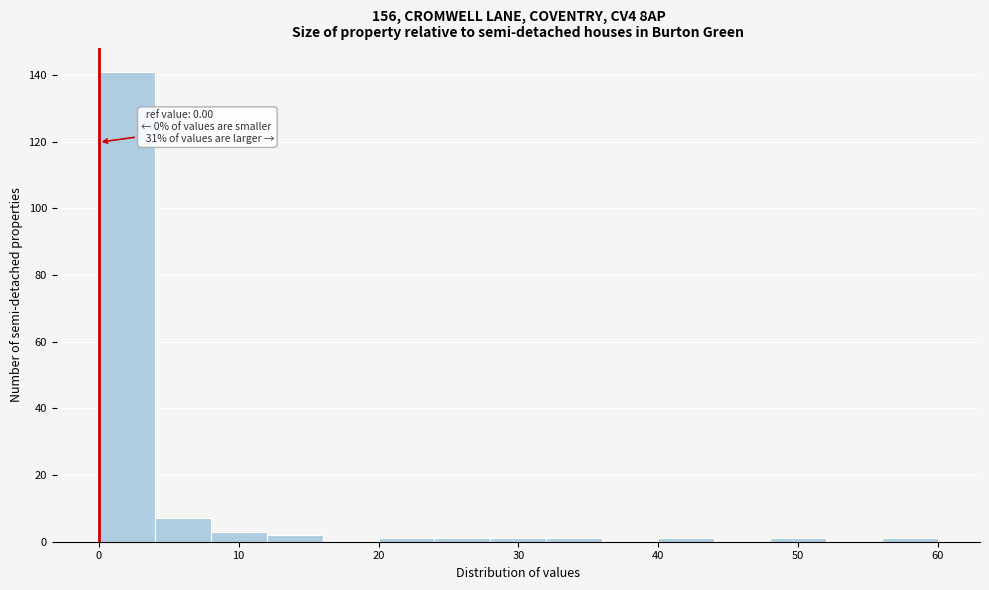

Which range on the x-axis has the tallest bar?

0 to 4